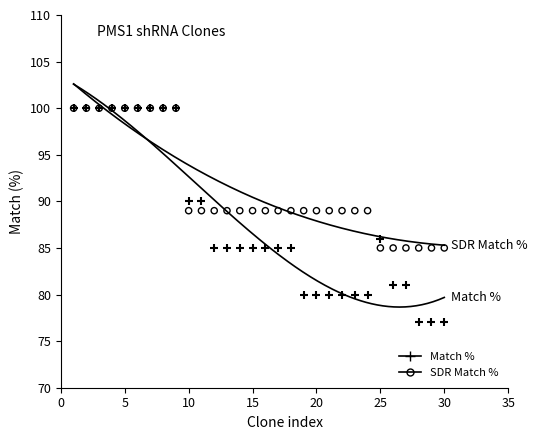

Is the value of SDR Match % at 17 greater than the value of Match % at 16?

Yes